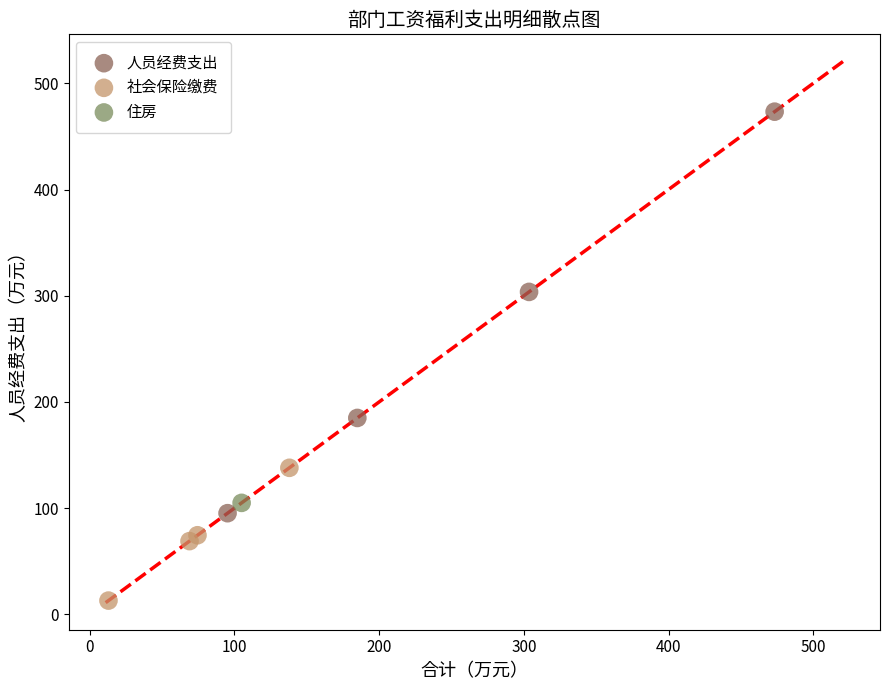

What are all the series names shown in the legend?

人员经费支出, 社会保险缴费, 住房